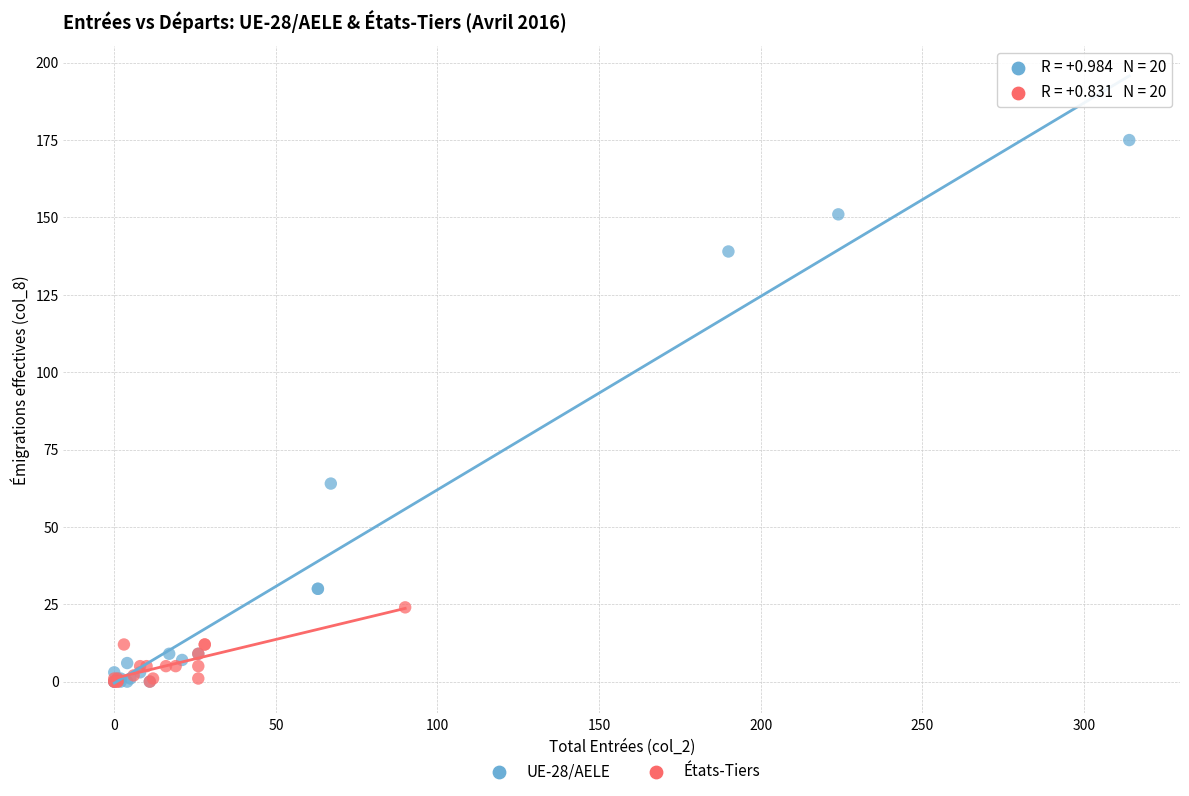

Which series reaches the maximum Y coordinate?

UE-28/AELE